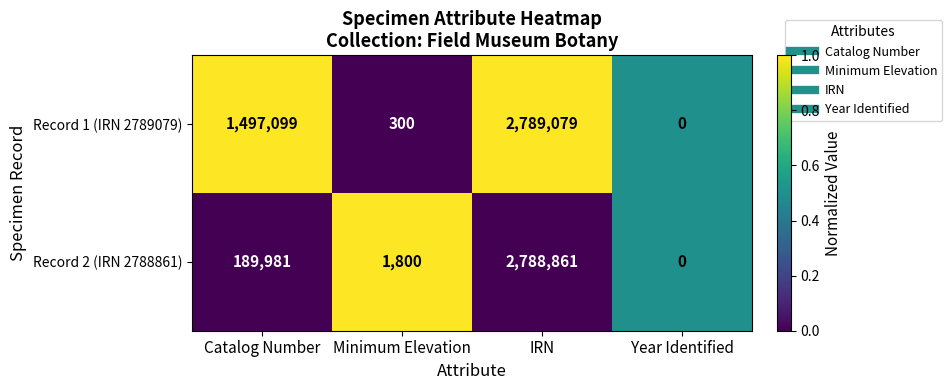

Which category has the lowest value in the Record 1 (IRN 2789079) series?

Year Identified